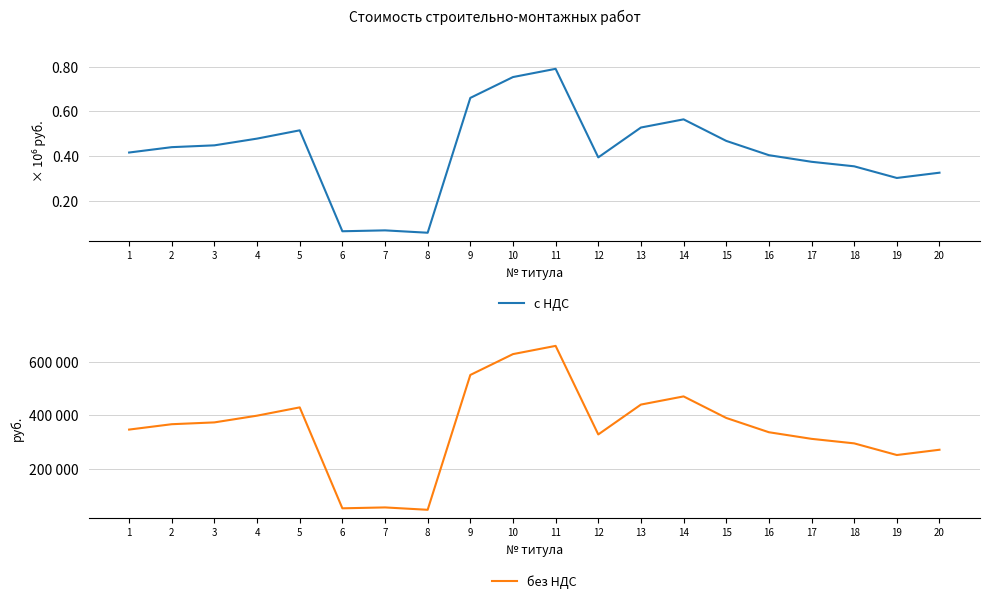

True or false: с НДС and без НДС intersect in this chart.

False